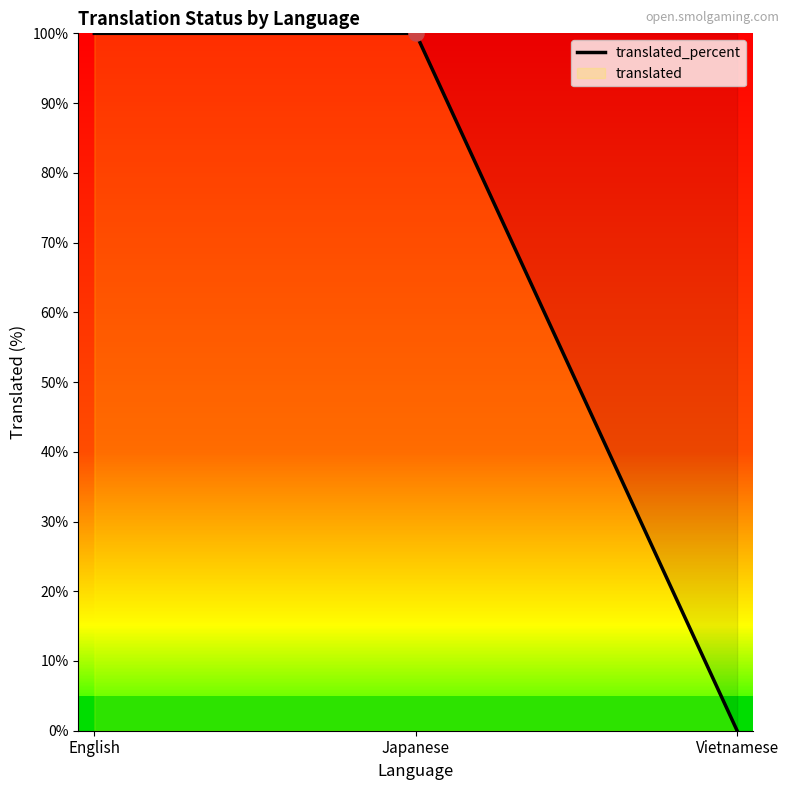

Which has a higher value, Vietnamese or Japanese?

Japanese